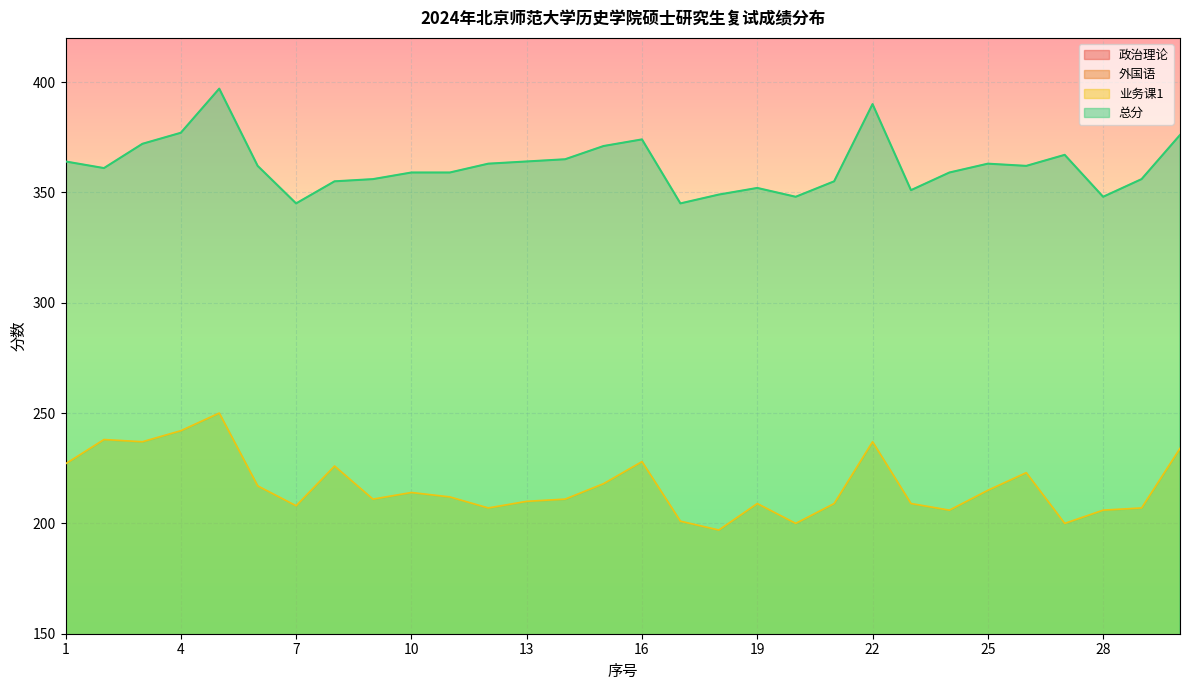

At which category is the sum across all series the highest?

5